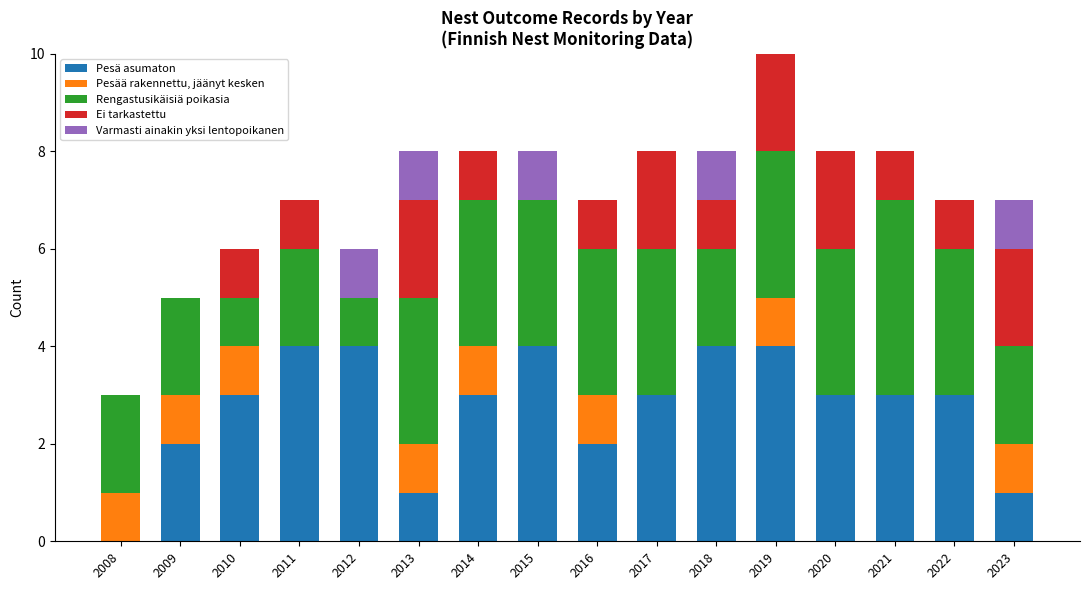

What is the total value across all series at 2009?

5